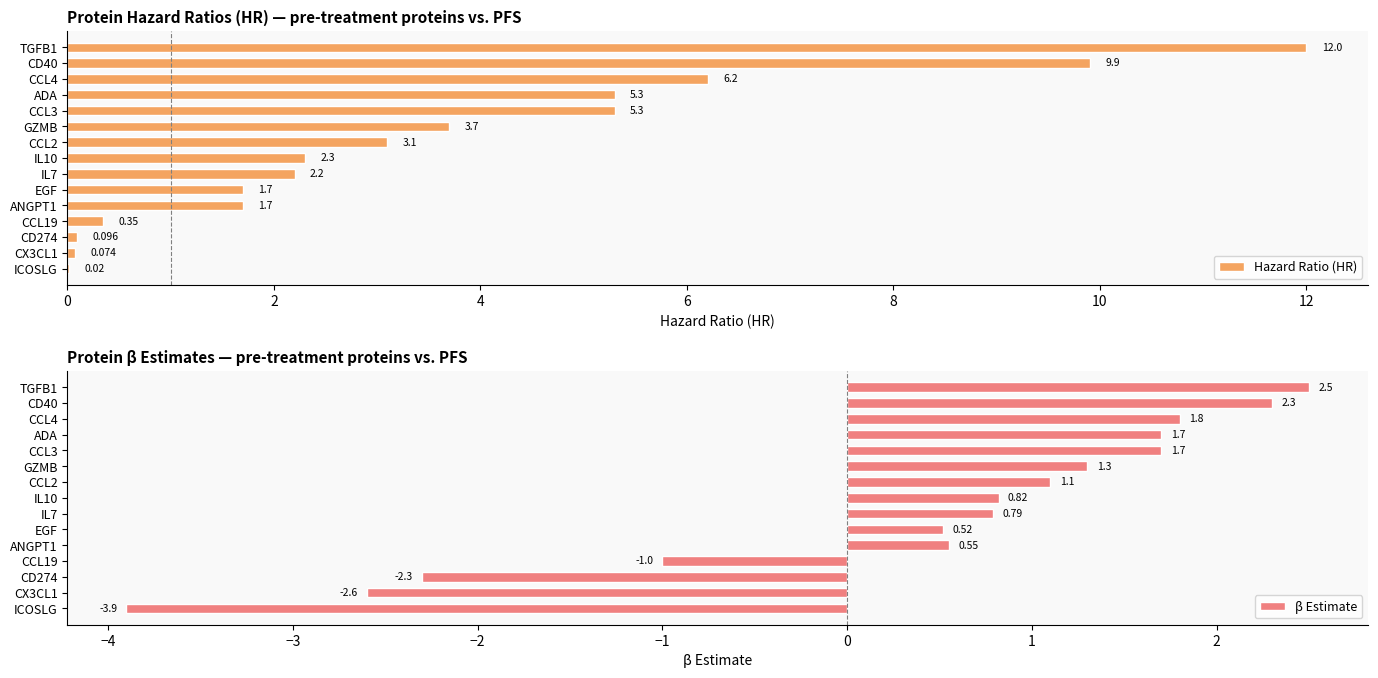

At which label is β Estimate closest to 0?

EGF